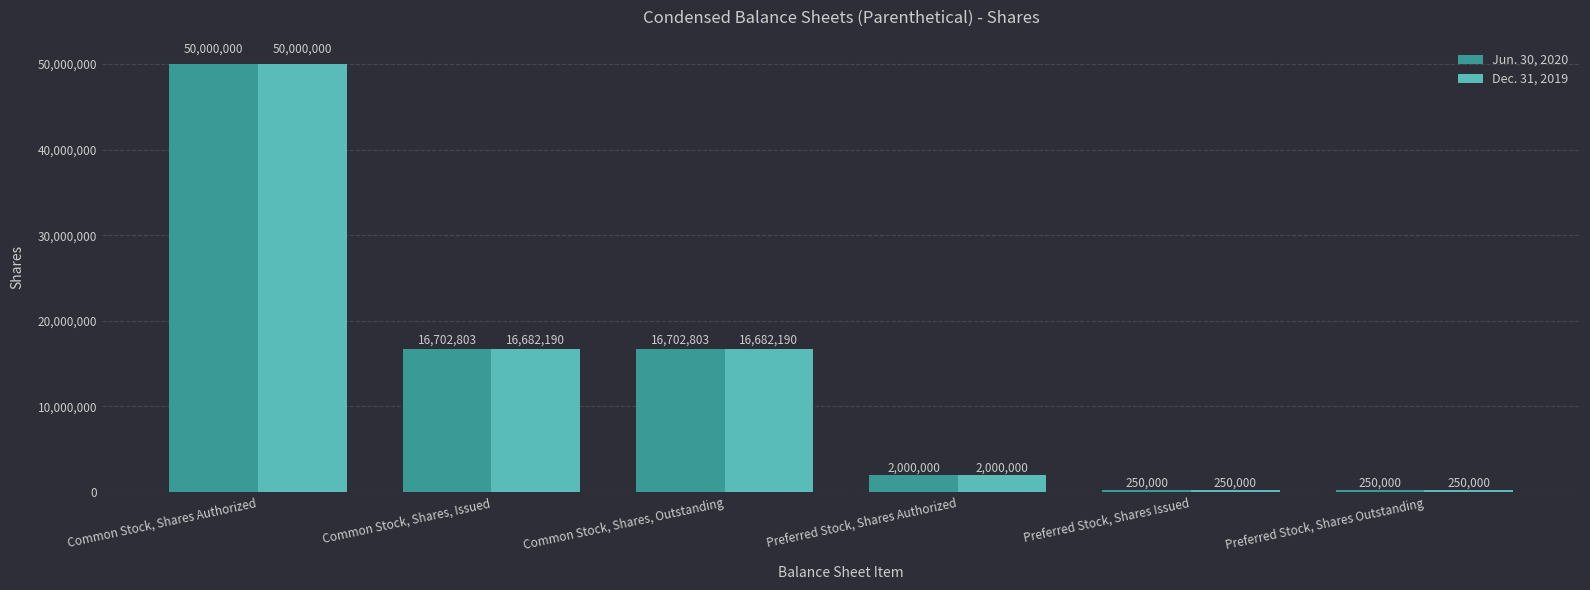

What value does the Dec. 31, 2019 series have at Common Stock, Shares, Issued, to the nearest 10?

16682190